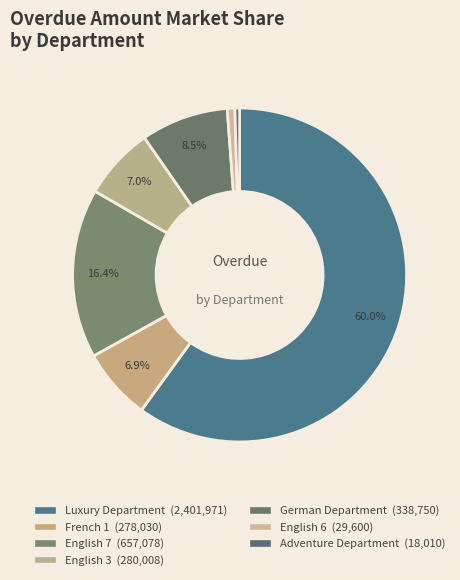

How many slices are in this pie chart?

7